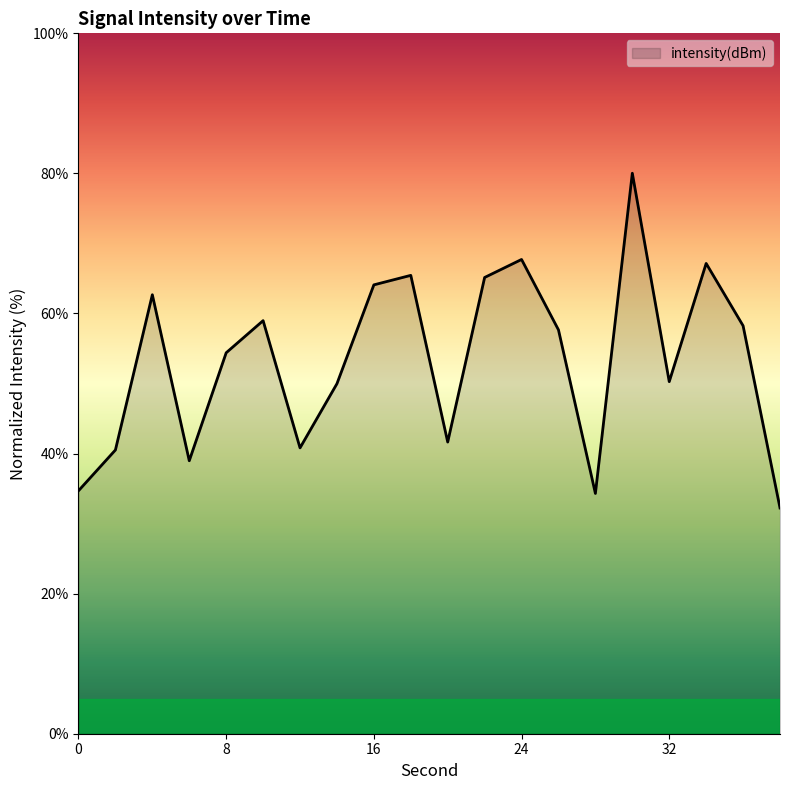

What is the difference between the maximum and minimum values?

47.8